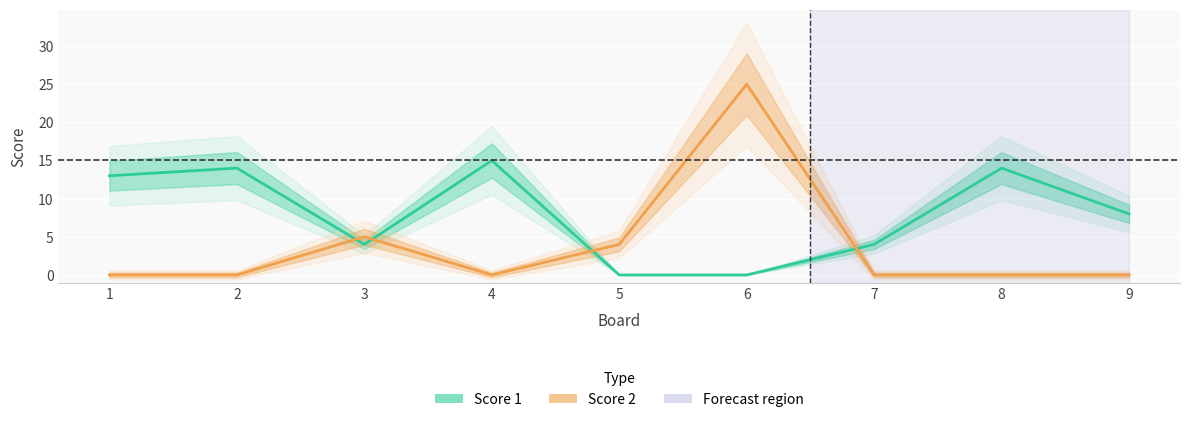

The value of Score 2 at 7 is 0. True or false?

True